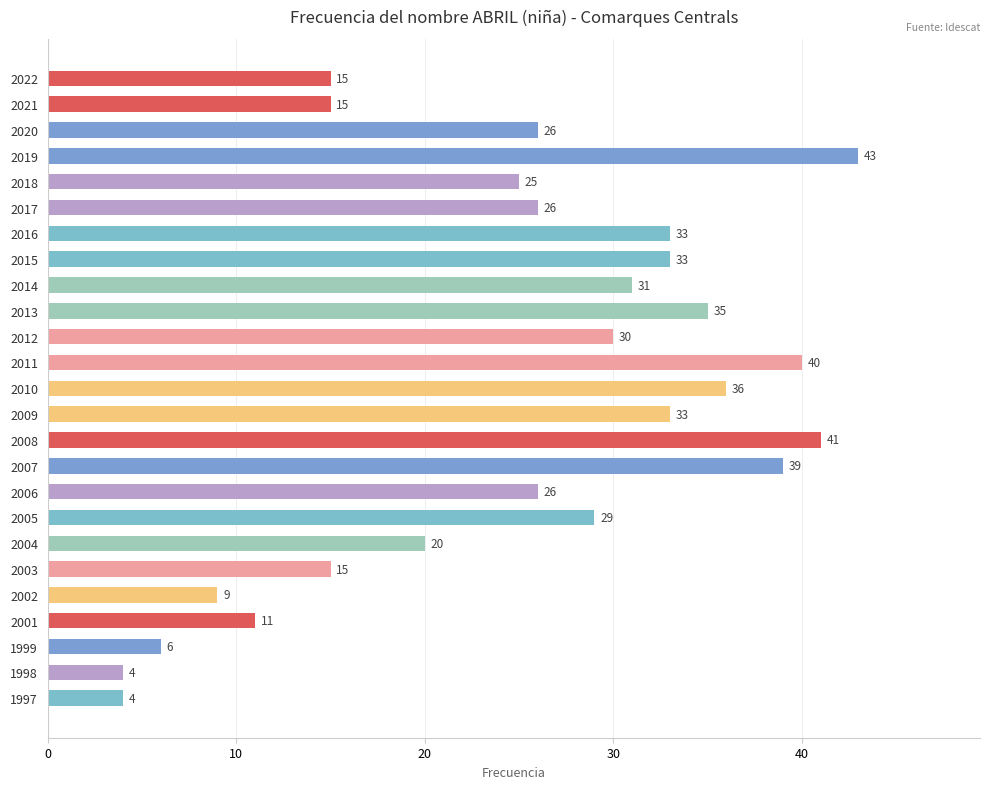

True or false: the data shows 8 at 2006.

False